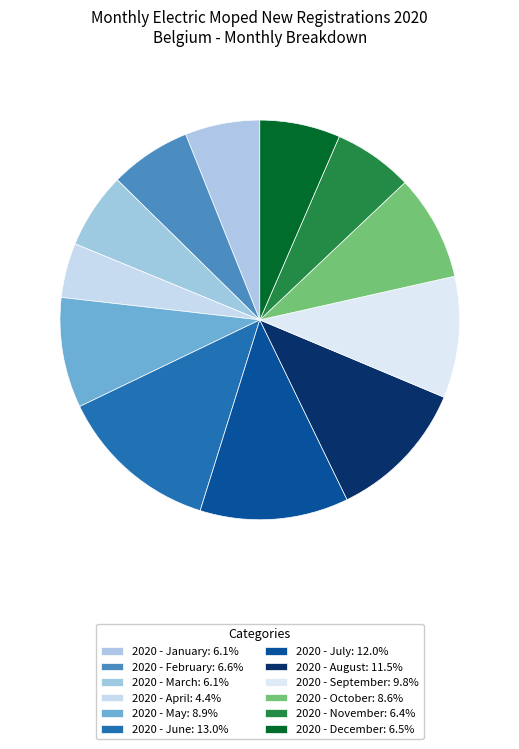

How many segments does this pie chart have?

12